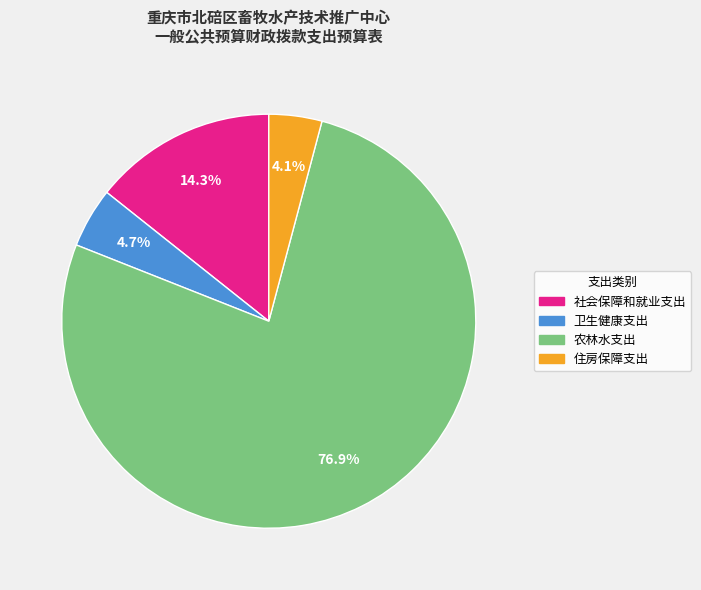

Rank the categories by value from lowest to highest.

住房保障支出, 卫生健康支出, 社会保障和就业支出, 农林水支出